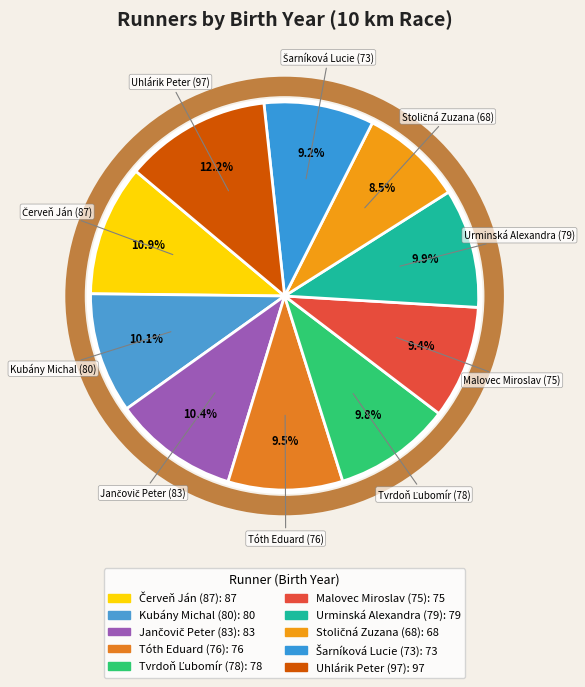

What is the largest slice in the pie chart?

Uhlárik Peter (97)